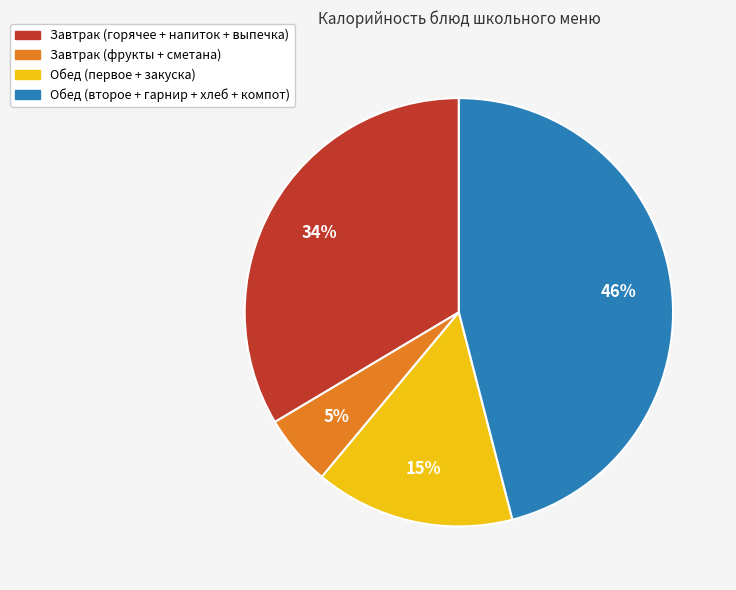

Is there a majority slice in this chart?

No